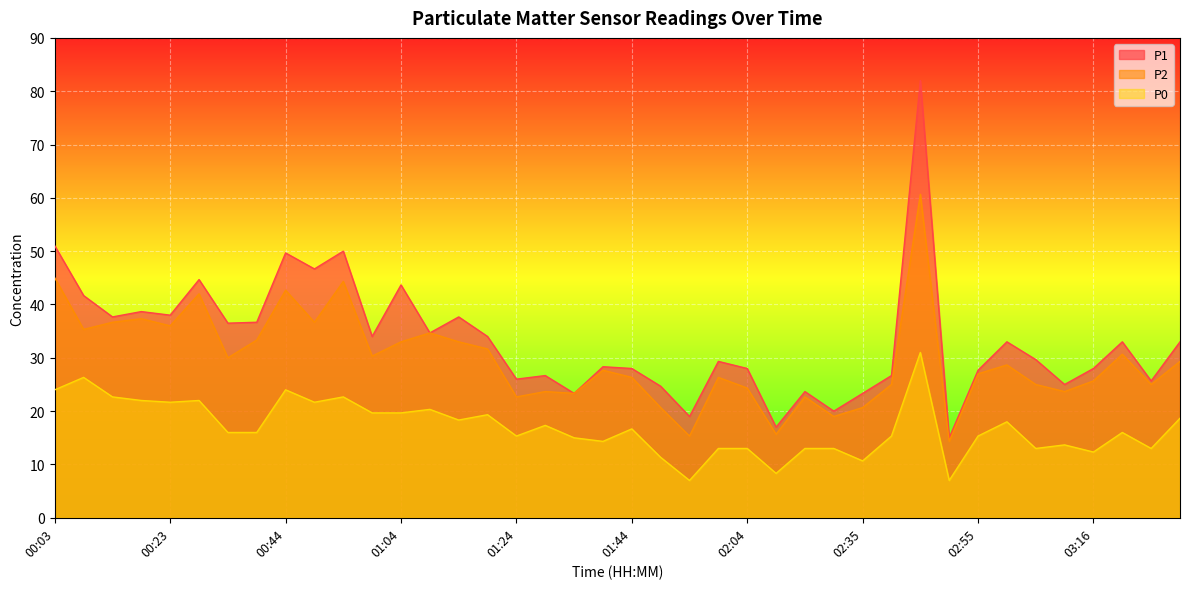

What is the total value across all series at 01:24?

64.0